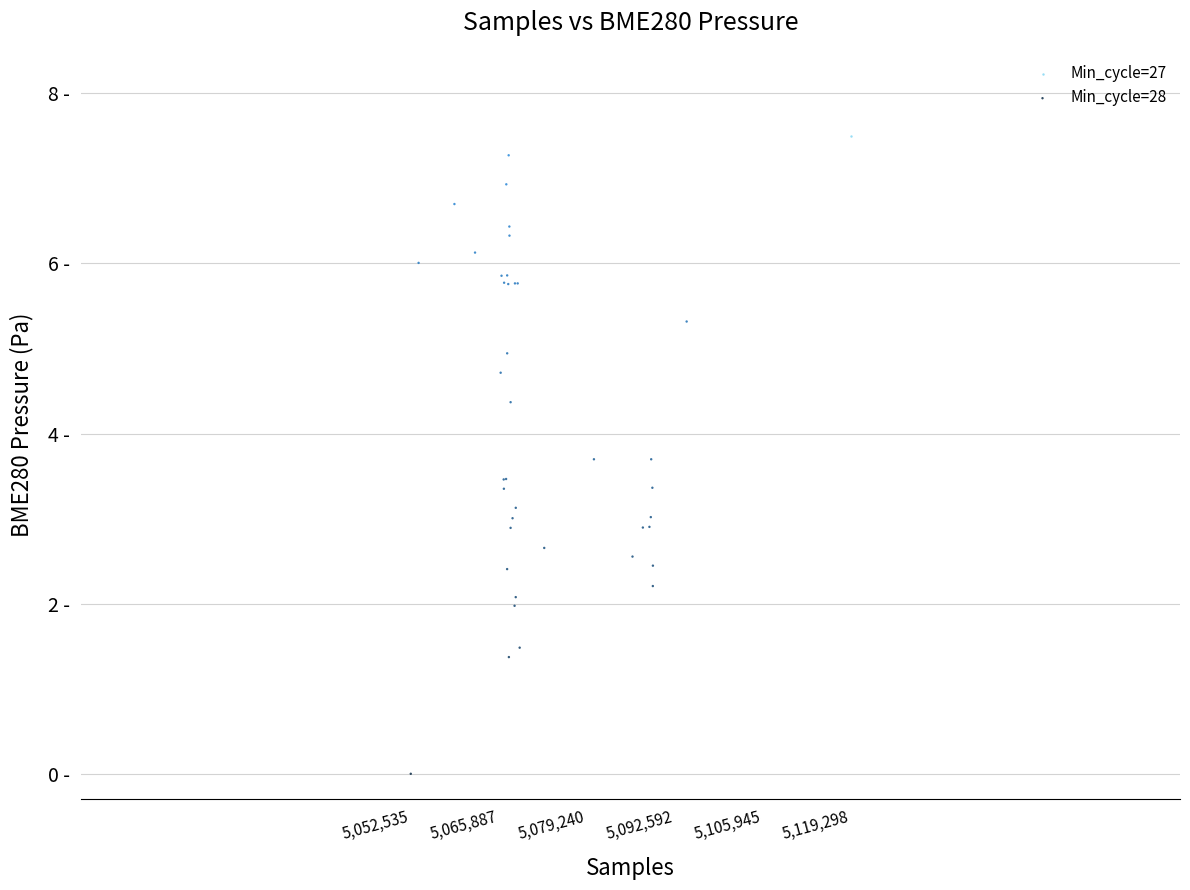

What are all the series names shown in the legend?

Min_cycle=27, Min_cycle=28